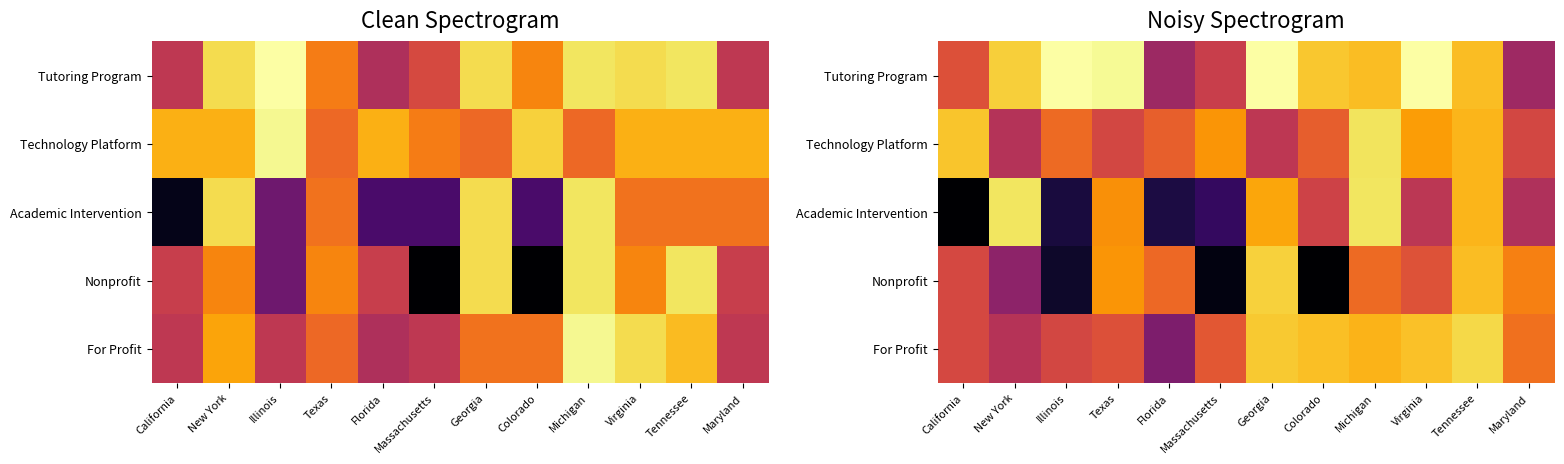

What is the total value across all series at Tennessee?

10082.4